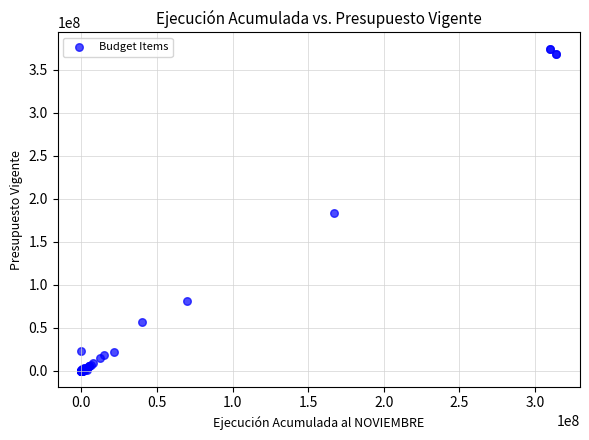

What Y value in the scatter plot is closest to 187477325?

183207505